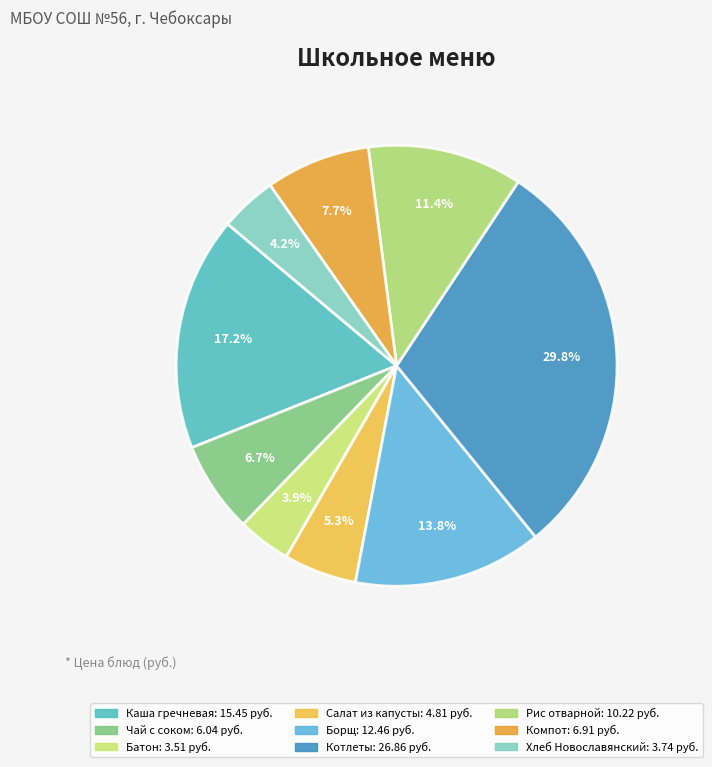

Count the number of slices in the pie.

9